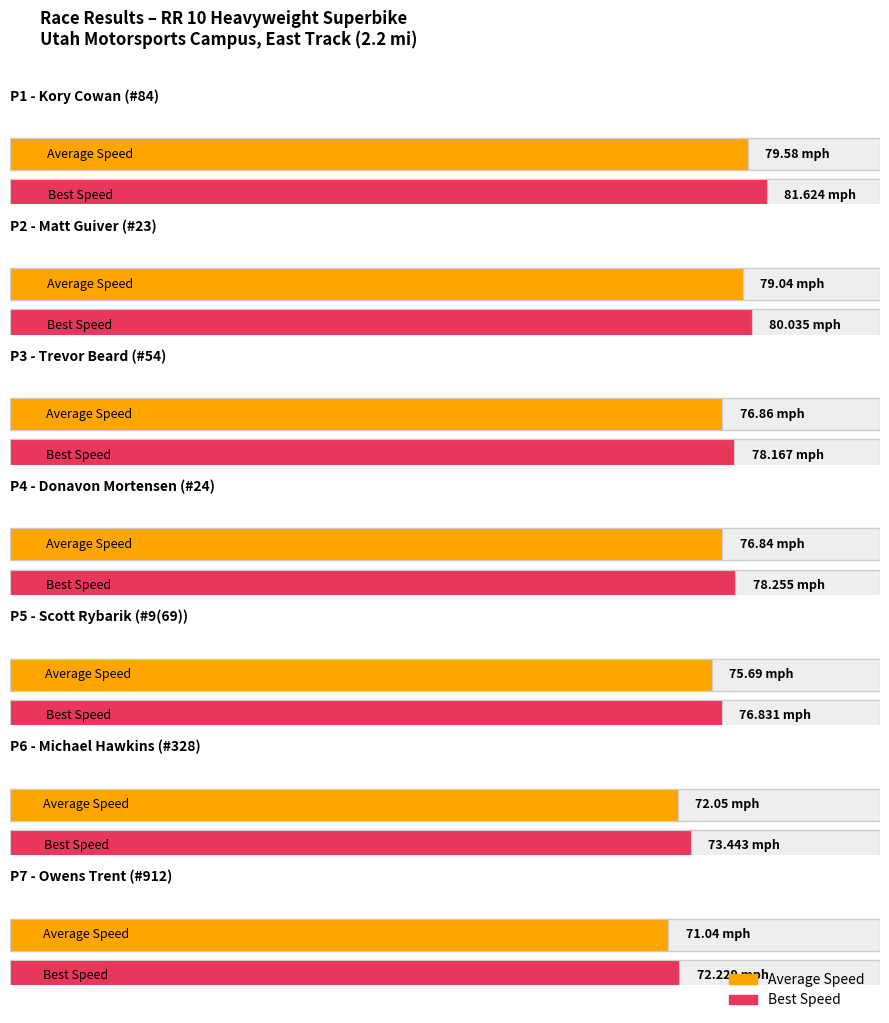

Which has a higher value, Donavon Mortensen or Scott Rybarik?

Donavon Mortensen